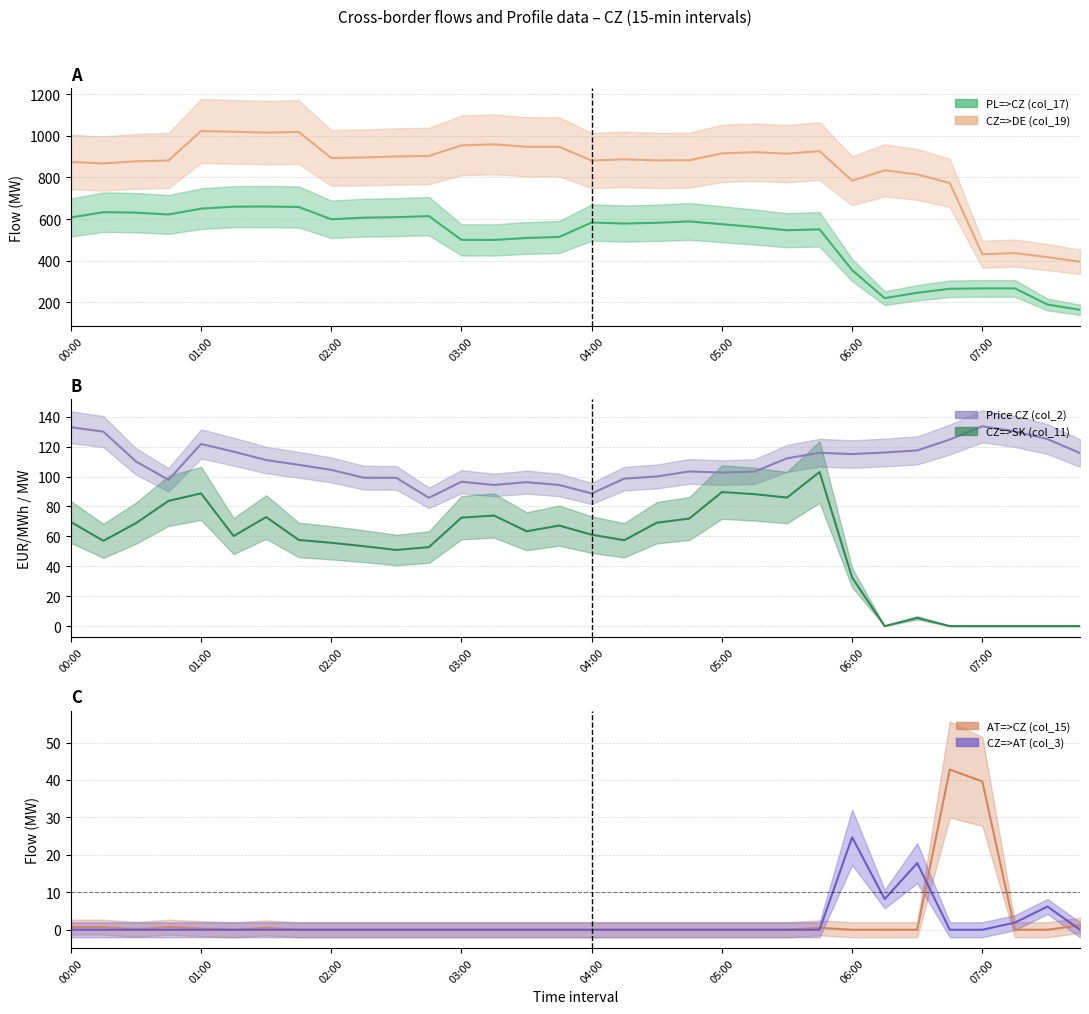

What is the label of the 29th point from the left?

07:00